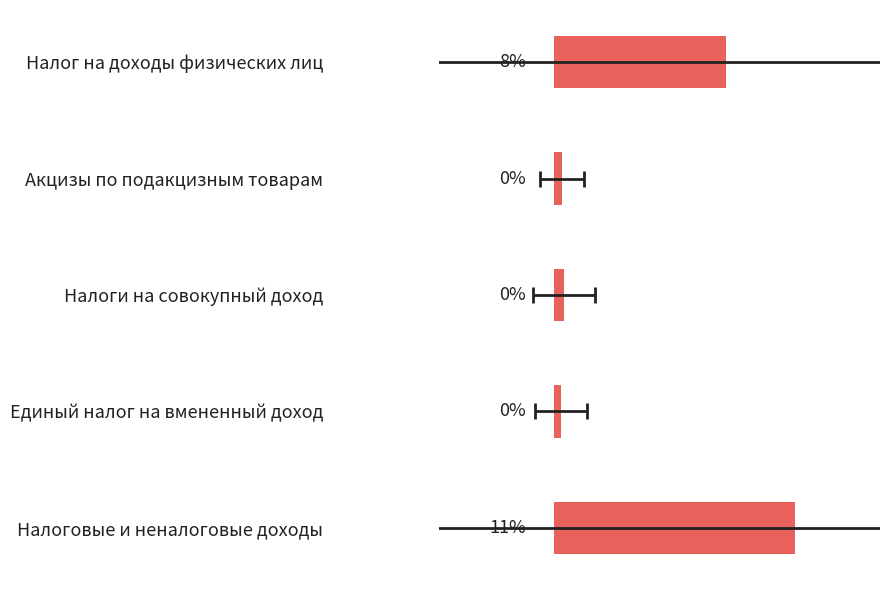

What is the value of the 4th bar from the left?

0.4